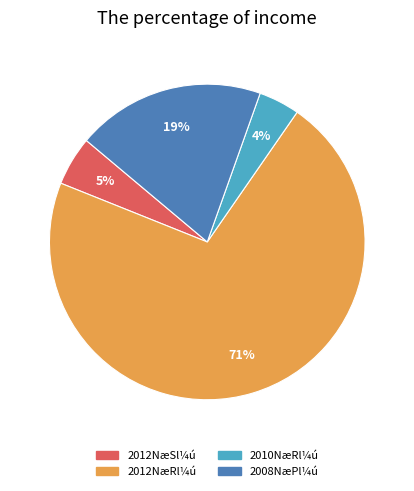

To the nearest percent, what is the average slice percentage?

25%